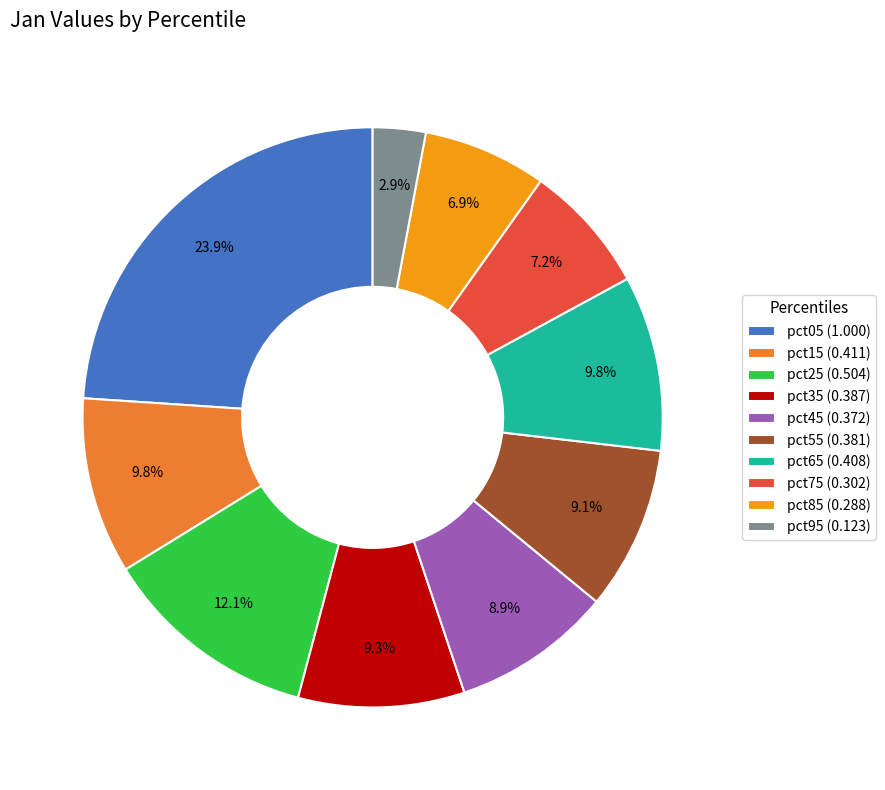

Is it true that pct65 is 10% of the pie?

True